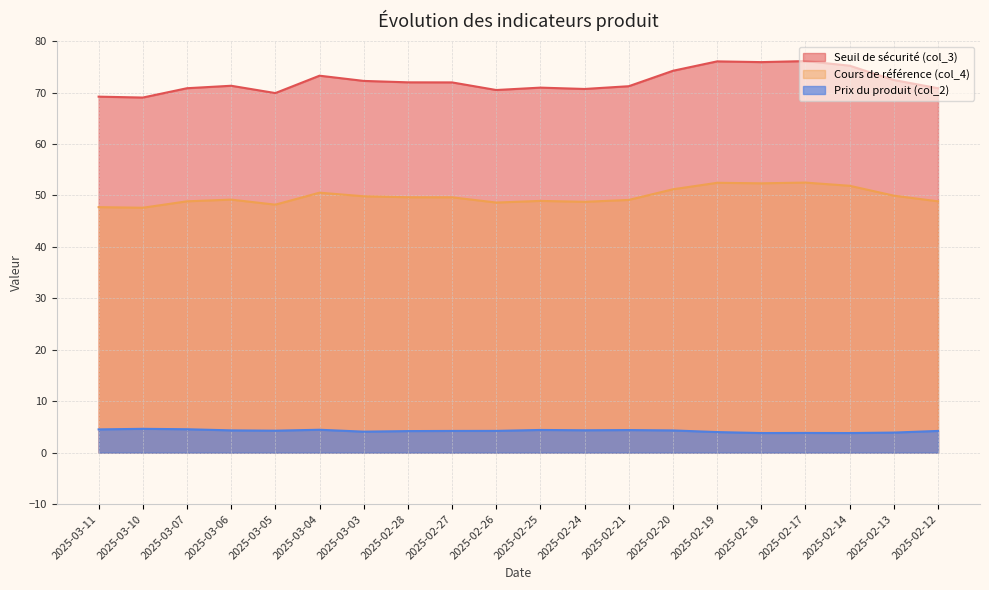

Is the value of Seuil de sécurité (col_3) at 2025-02-18 greater than the value of Cours de référence (col_4) at 2025-03-05?

Yes